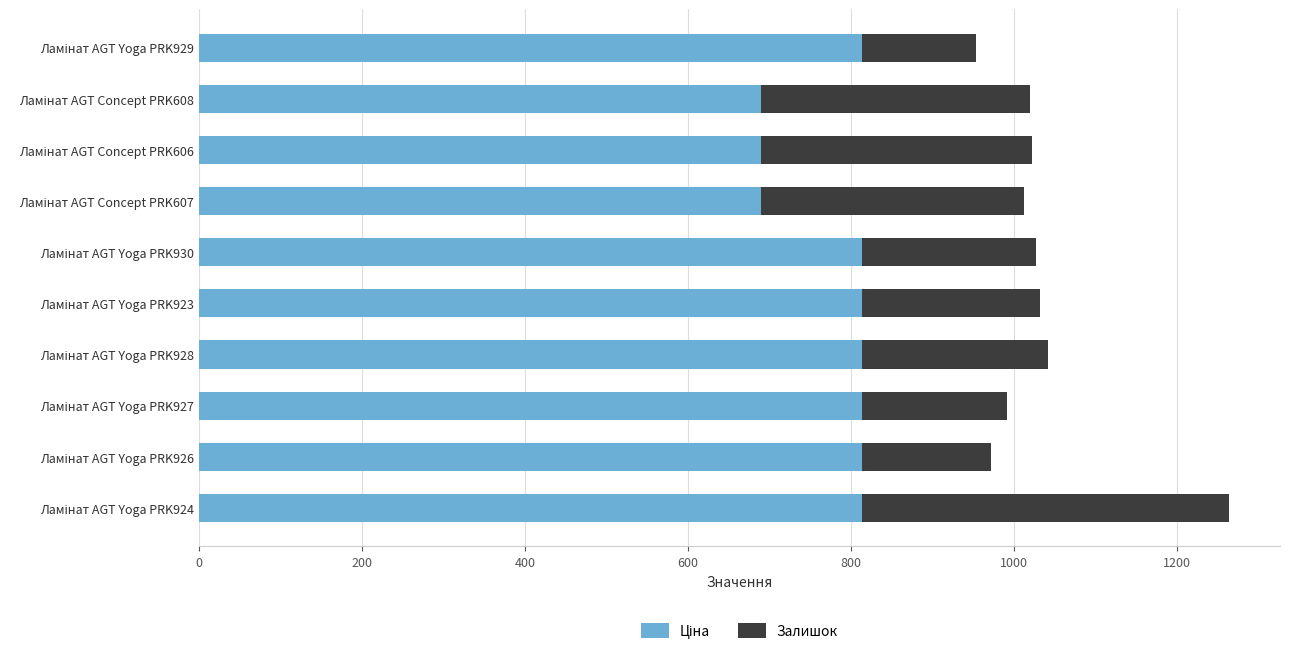

What is the sum of all Ціна values?

7758.5